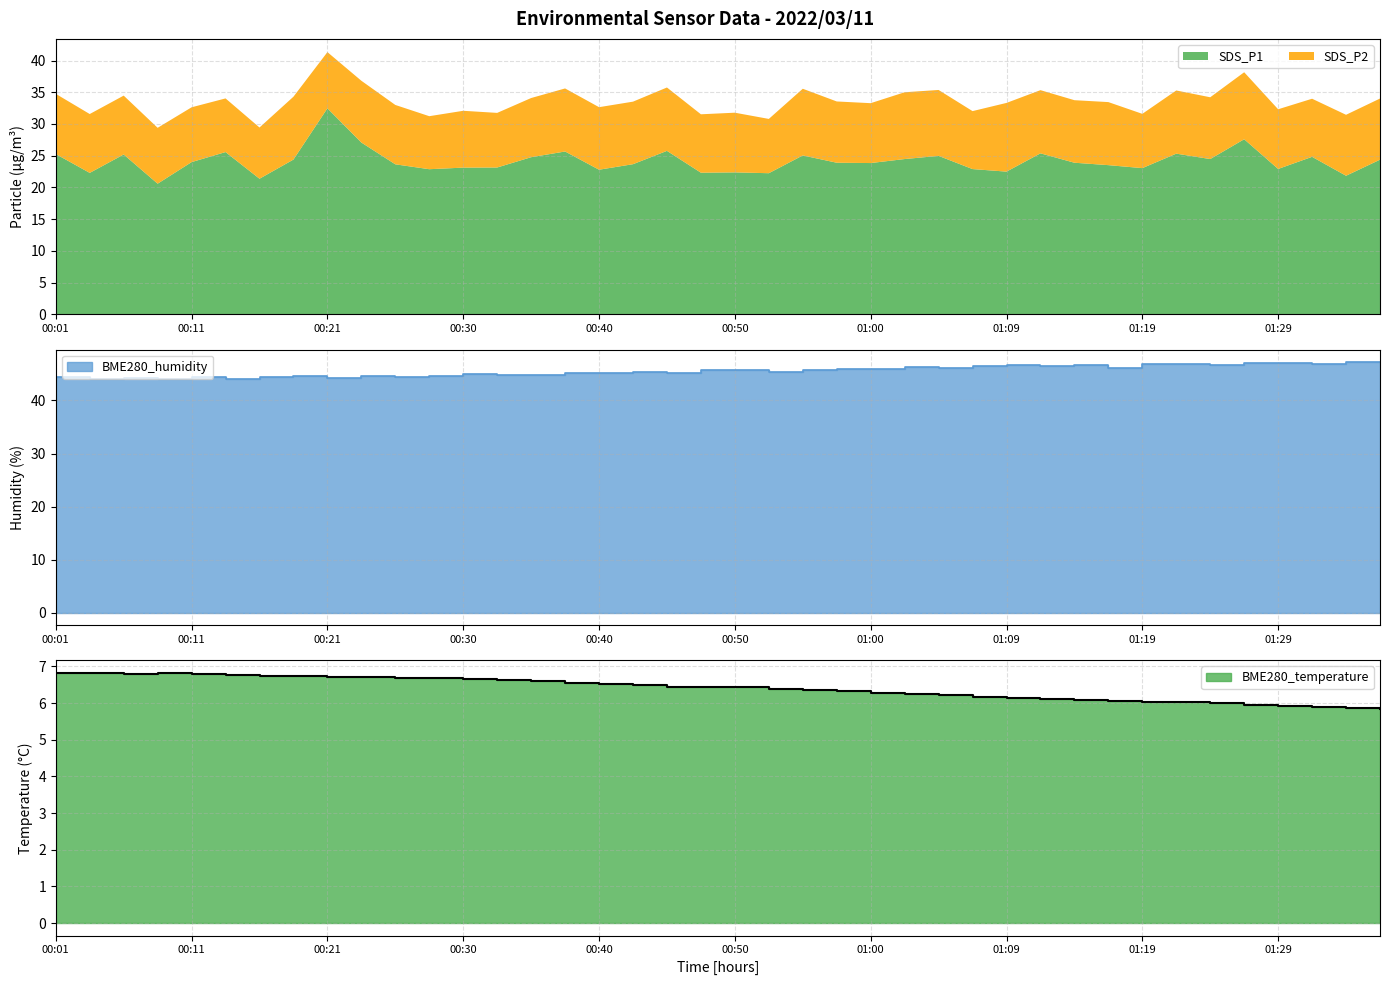

Does the chart have visible grid lines?

Yes